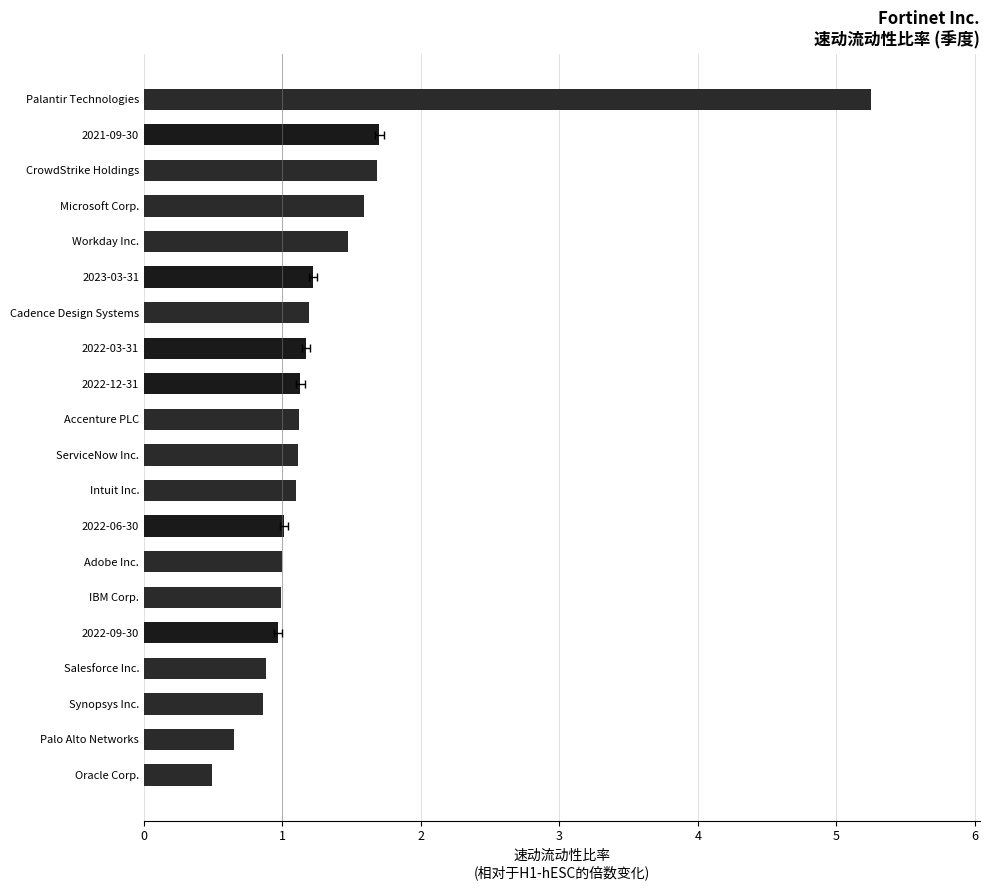

Reading left to right, what are all the values shown in this chart?

0.5	0.7	0.9	0.9	1.0	1.0	1.0	1.0	1.1	1.1	1.1	1.1	1.2	1.2	1.2	1.5	1.6	1.7	1.7	5.2